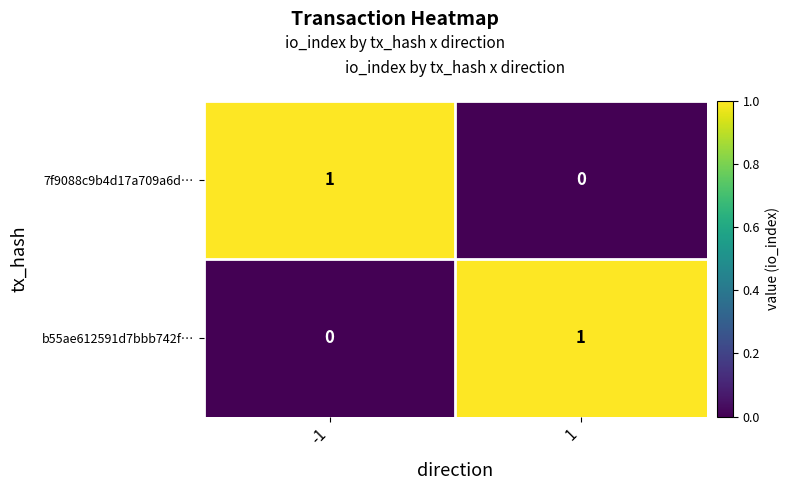

Is the value of 7f9088c9b4d17a709a6d… at 1 greater than the value of b55ae612591d7bbb742f… at 1?

No